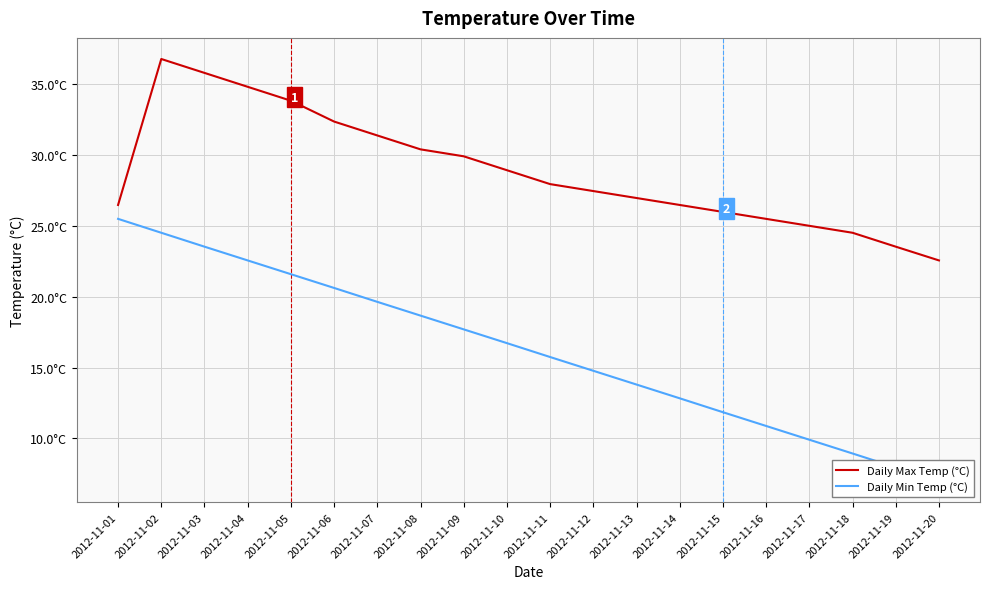

List the series in order of their overall mean, highest first.

Daily Max Temp (°C), Daily Min Temp (°C)